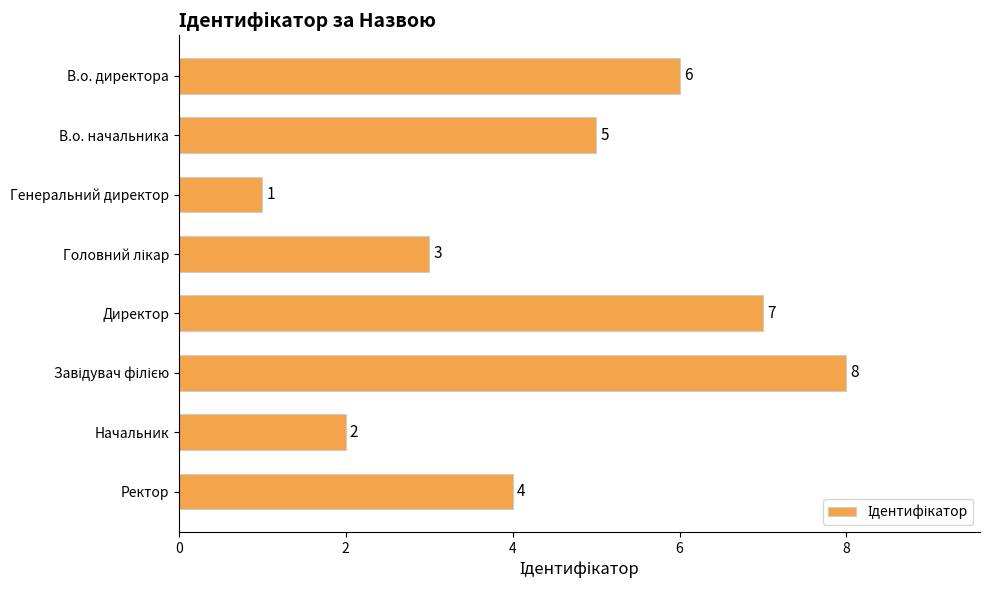

What is the minimum value shown in the chart?

1